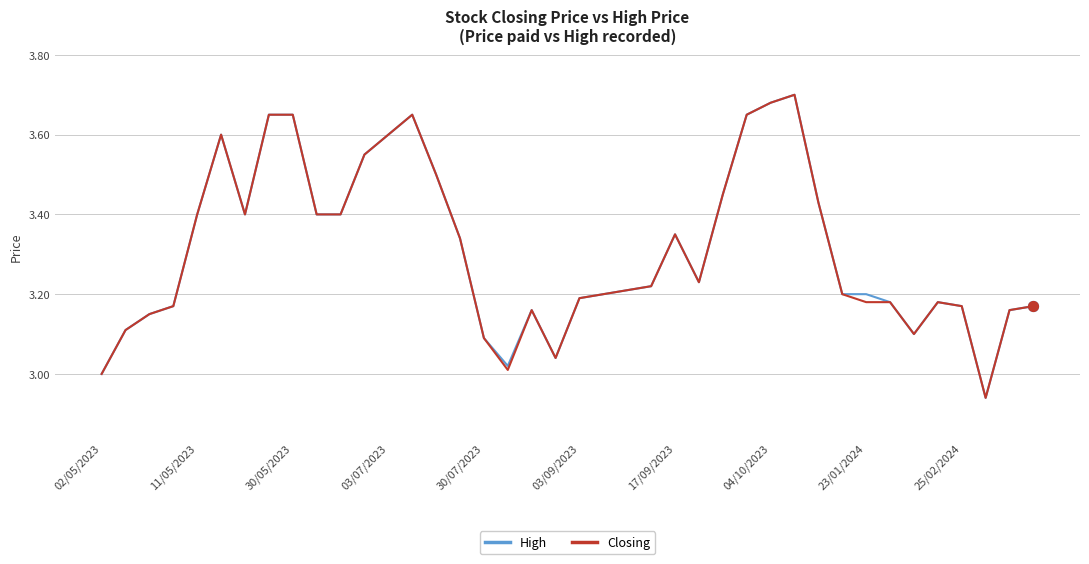

Which series has the largest total across all categories?

High